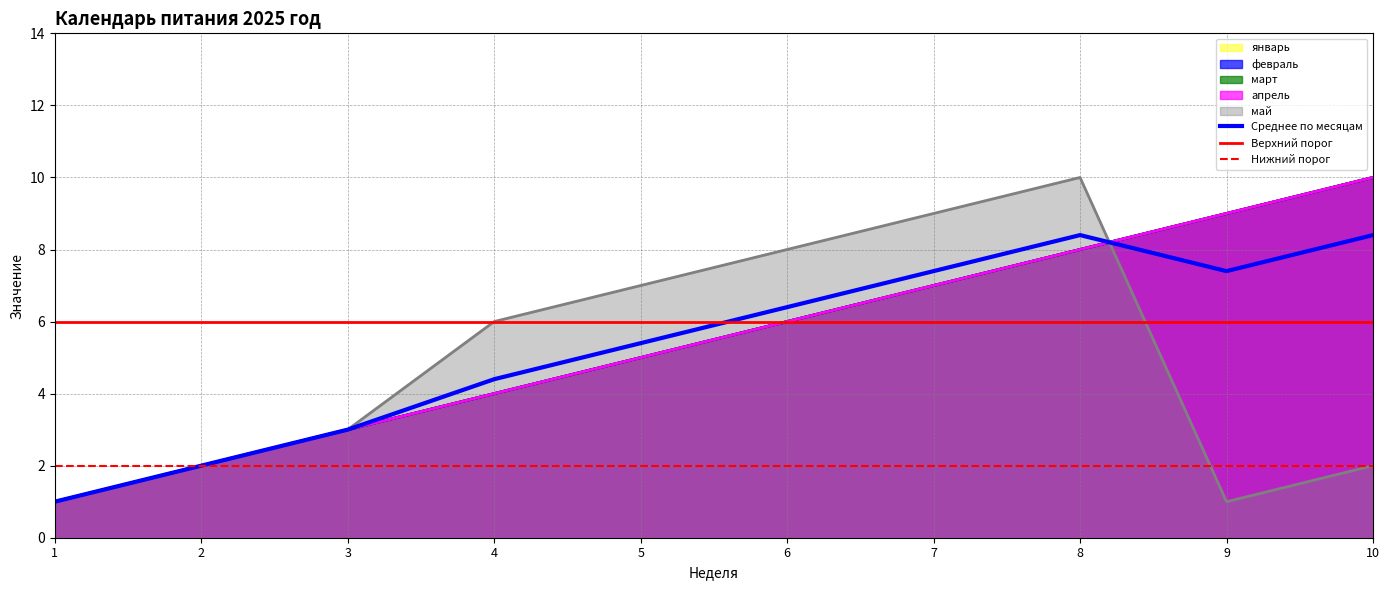

List the series in order of their peak value, highest first.

январь, февраль, март, апрель, май